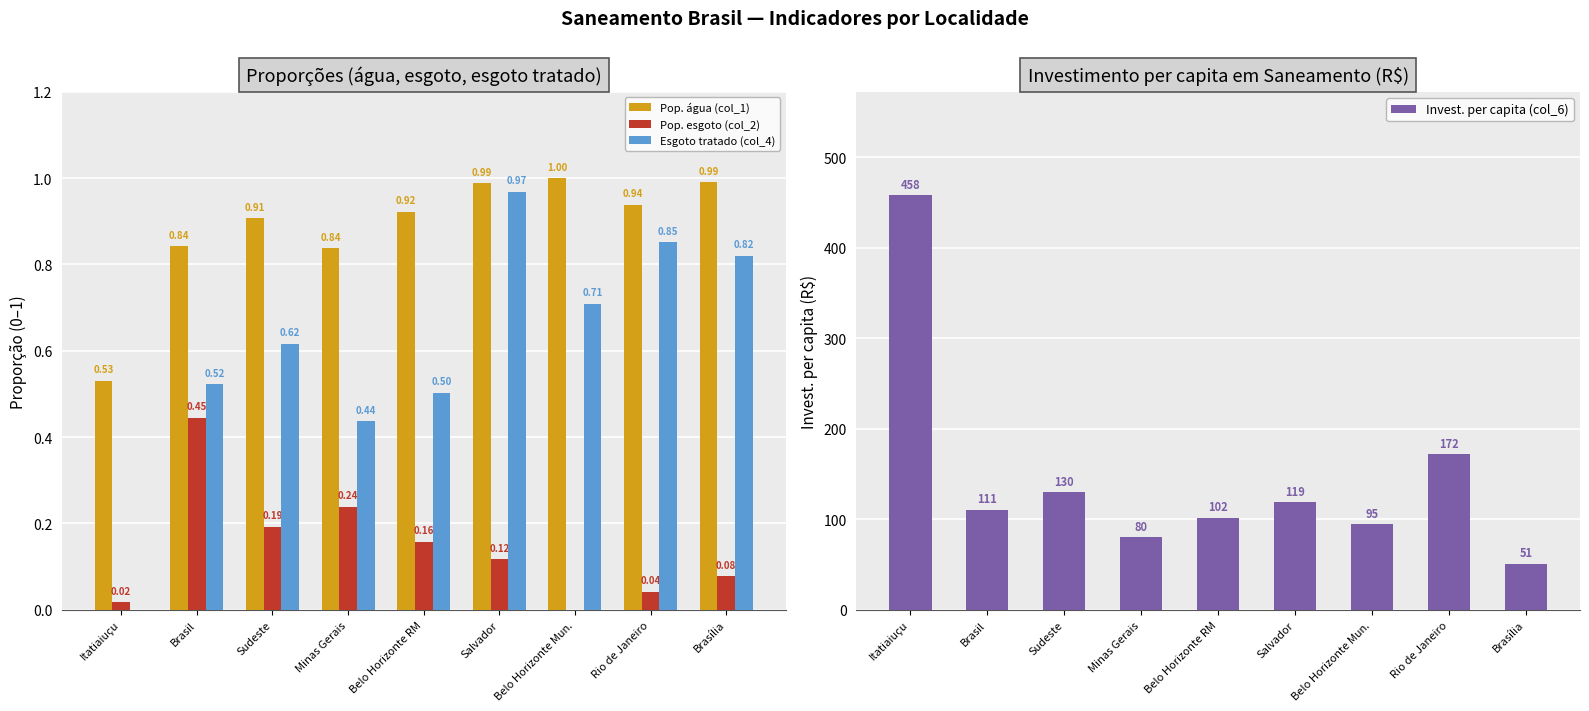

Is the value of Invest. per capita (col_6) at Sudeste greater than the value of Pop. esgoto (col_2) at Itatiaiuçu?

Yes